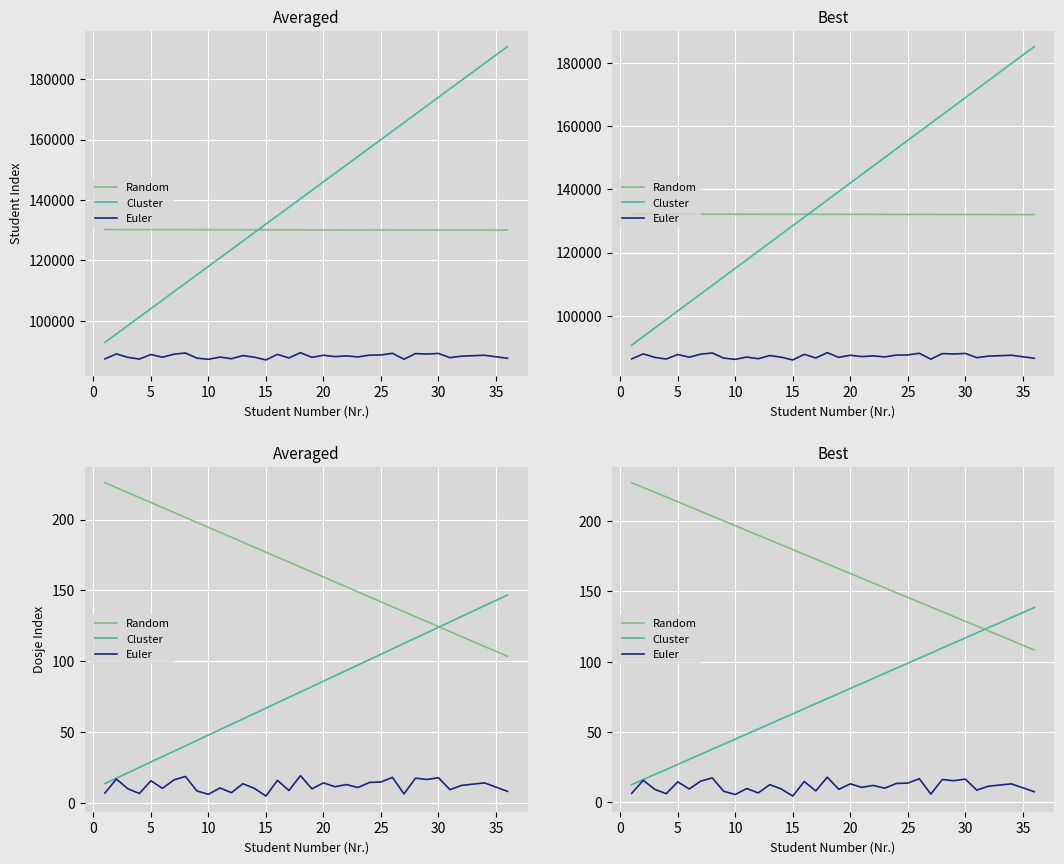

Is this an area chart (filled region under the line)?

No